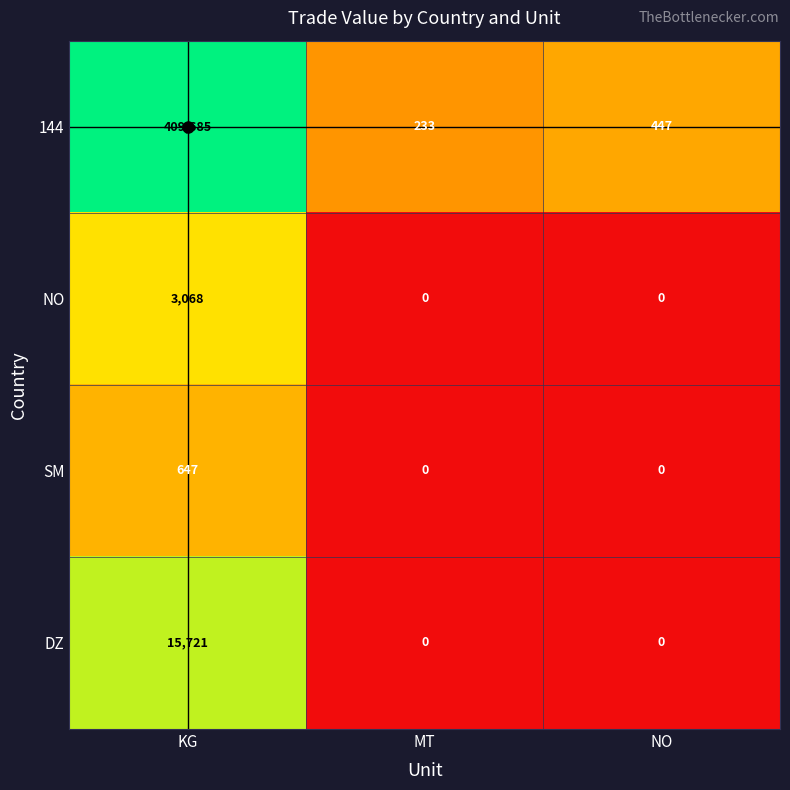

At which label does SM reach its peak?

KG